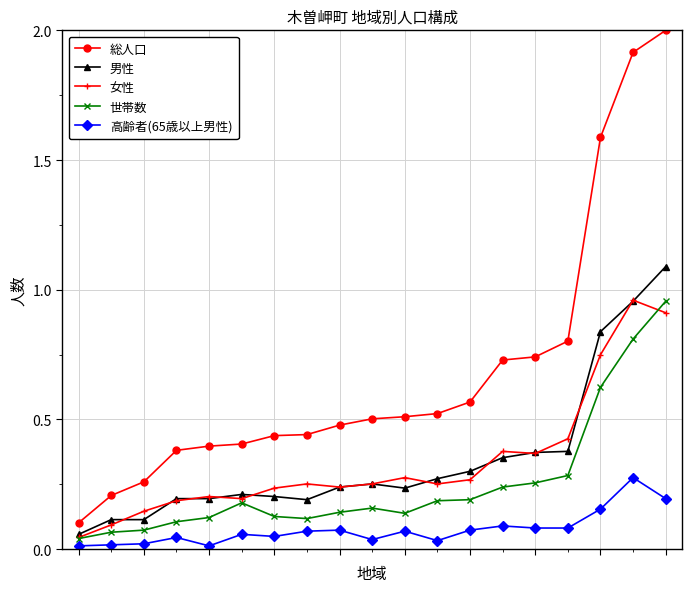

At how many categories does at least one series exceed 1?

3